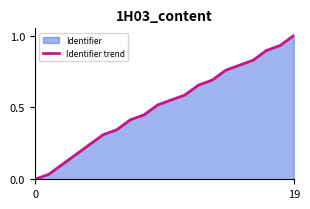

What is the value of the 11th point from the left?

0.6